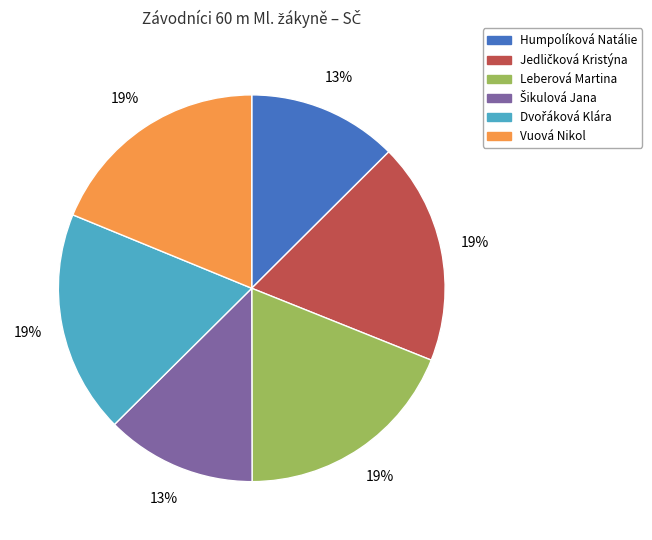

How many slices are in this pie chart?

6